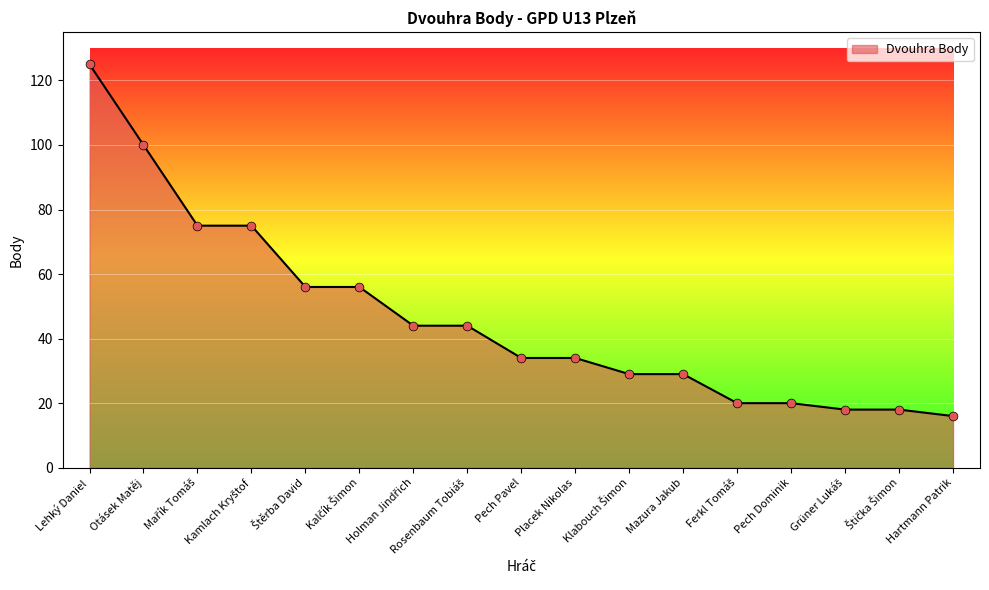

Which has a higher value, Pech Dominik or Otásek Matěj?

Otásek Matěj